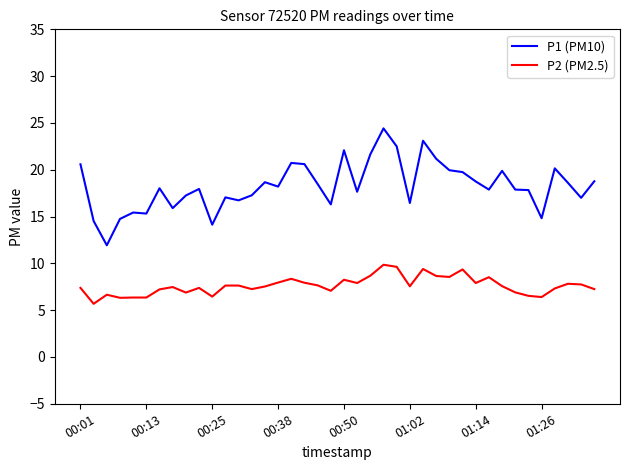

Which series has the largest range (max minus min)?

P1 (PM10)